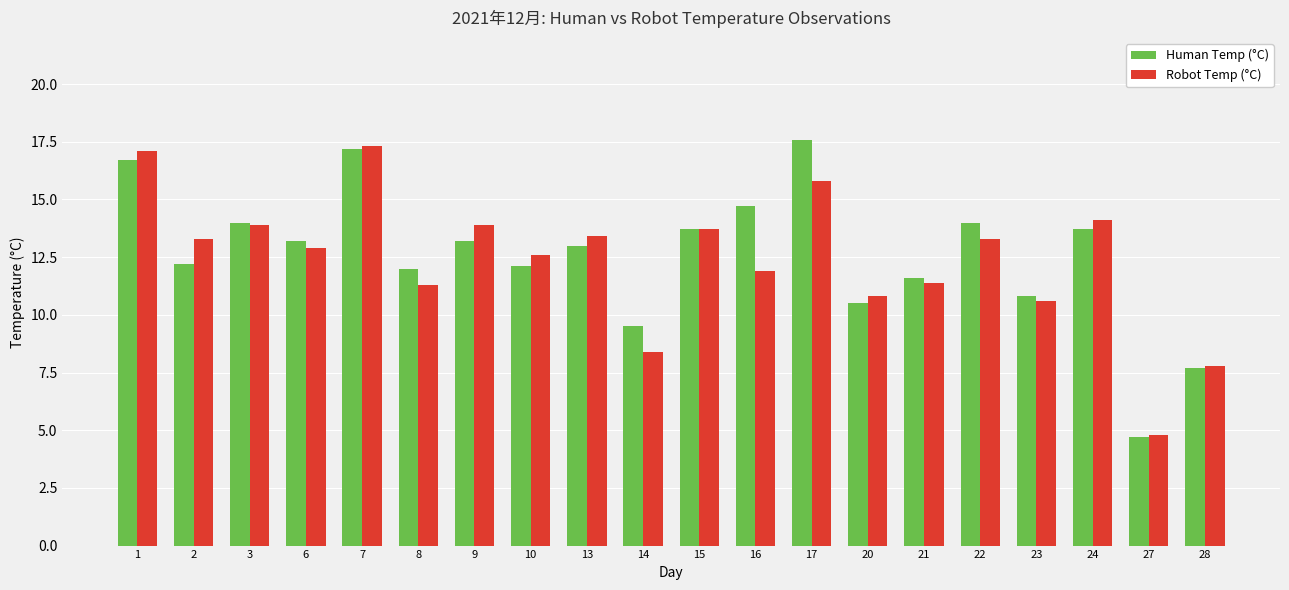

What is the value of the Robot Temp (°C) bar at the 2nd from the left?

13.3